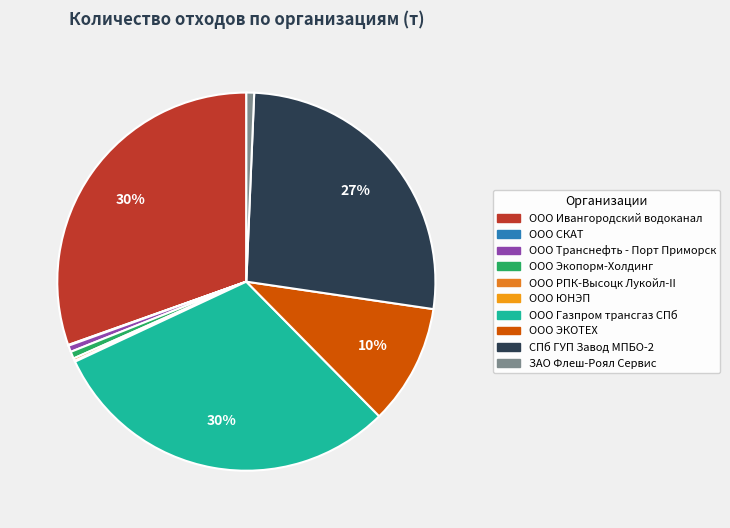

To the nearest percent, what percentage of the pie is СПб ГУП Завод МПБО-2?

27%